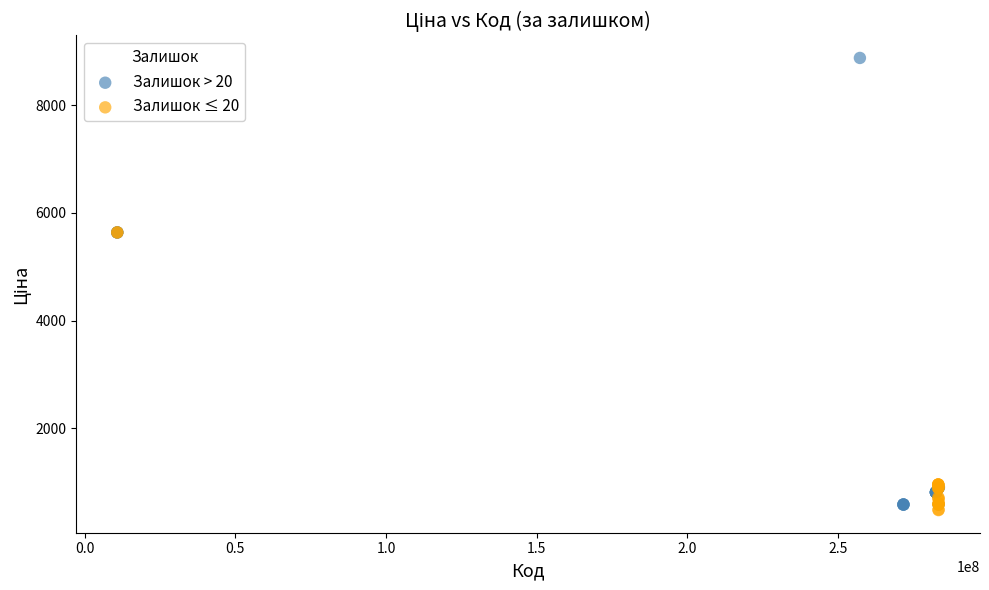

Which series contains the highest Y value?

Залишок > 20